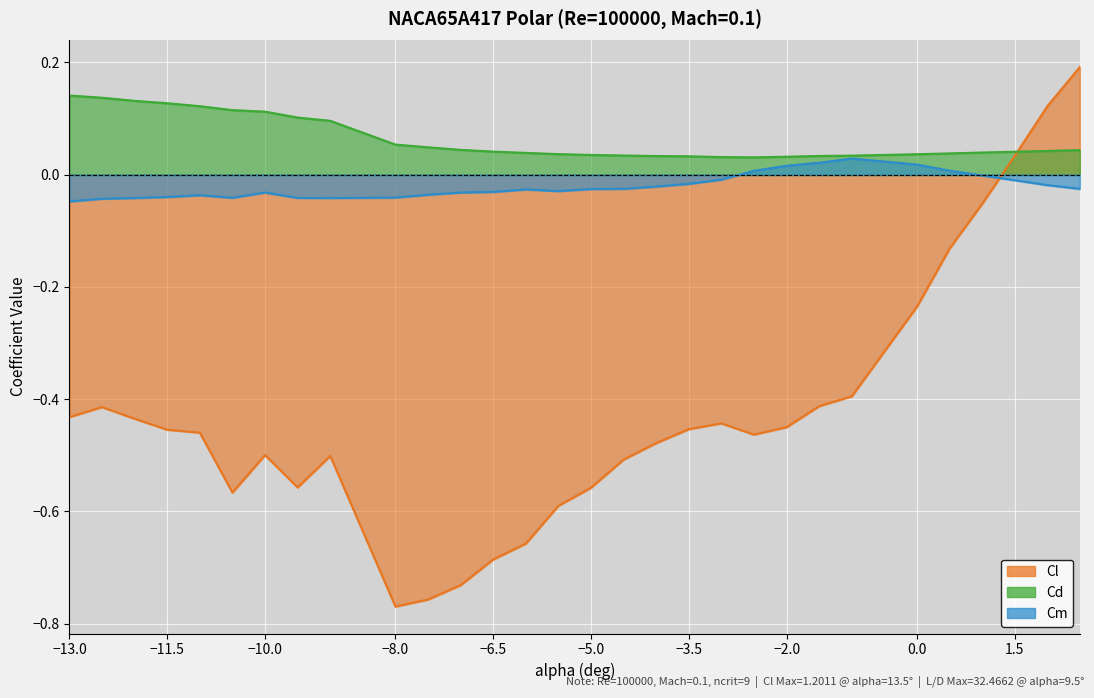

What is the highest value of the Cl series?

0.2